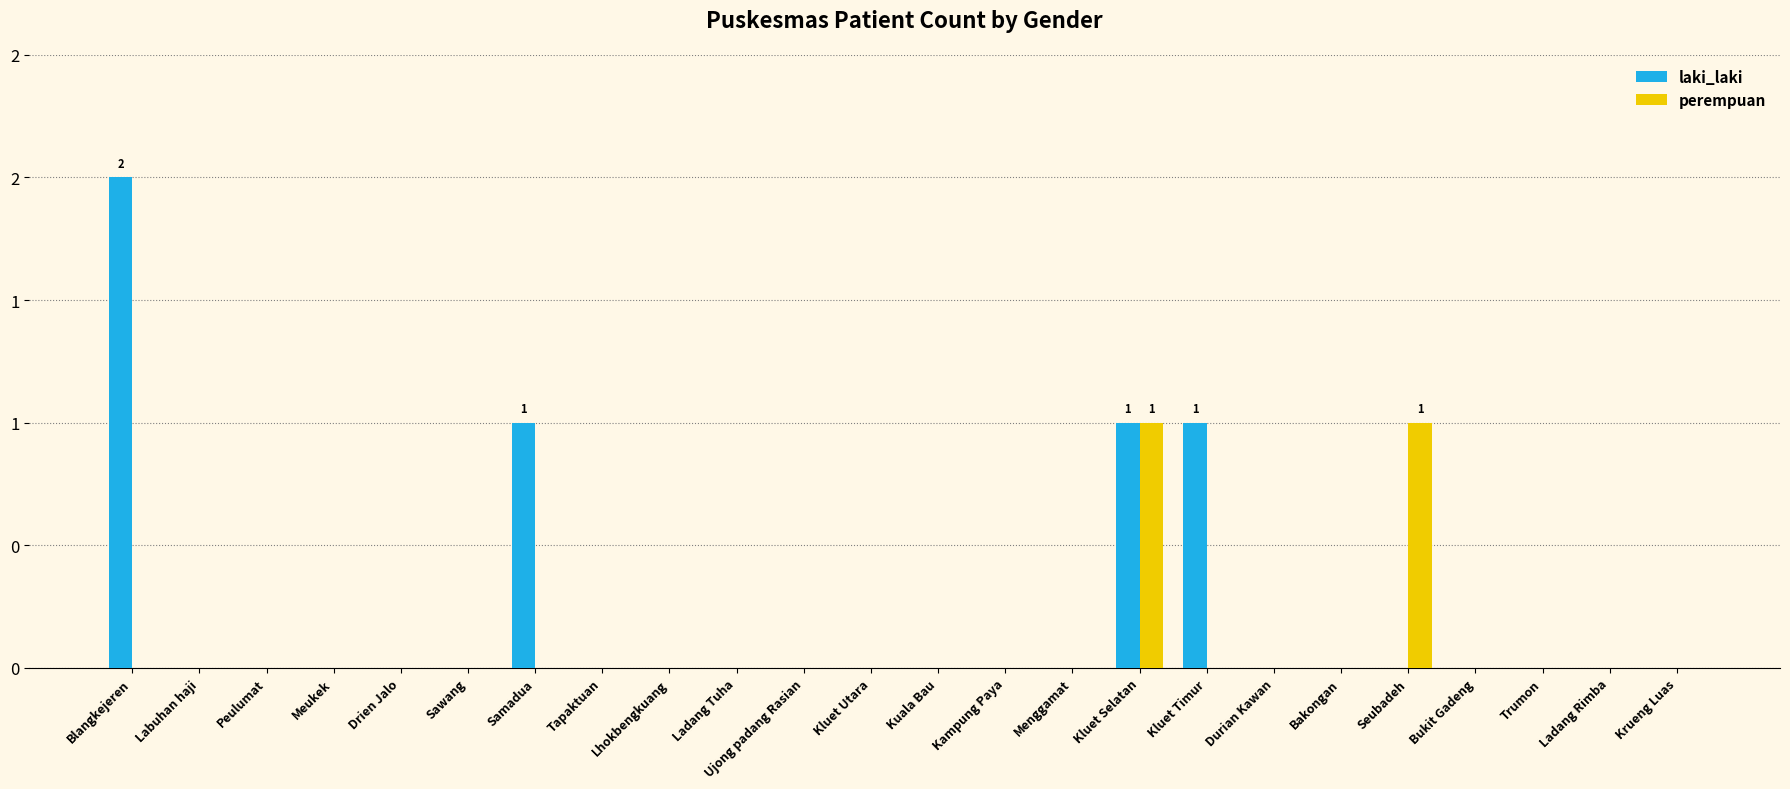

What are all the series names shown in the legend?

laki_laki, perempuan